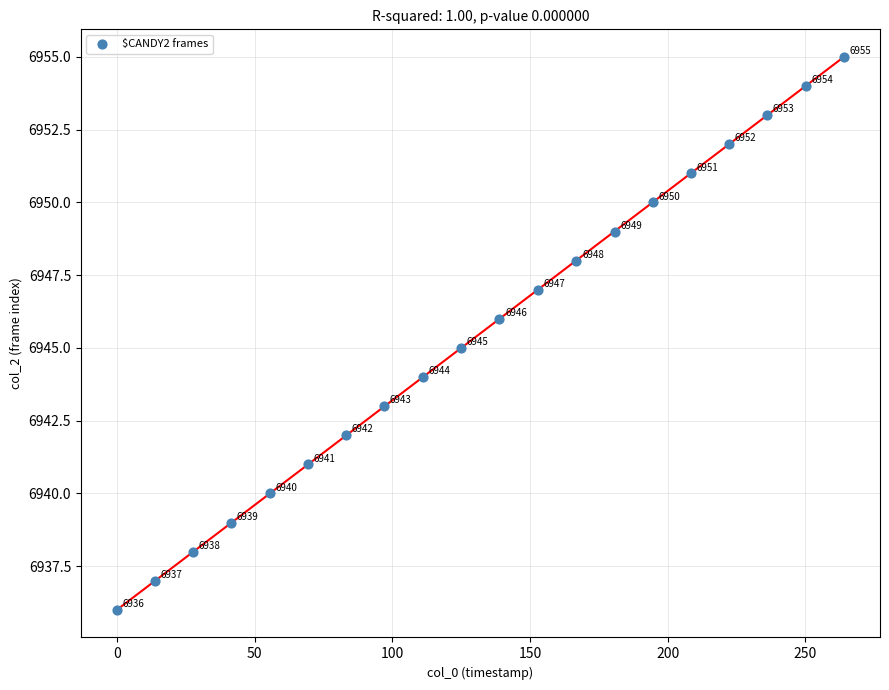

What is the range of Y values (max minus min)?

19